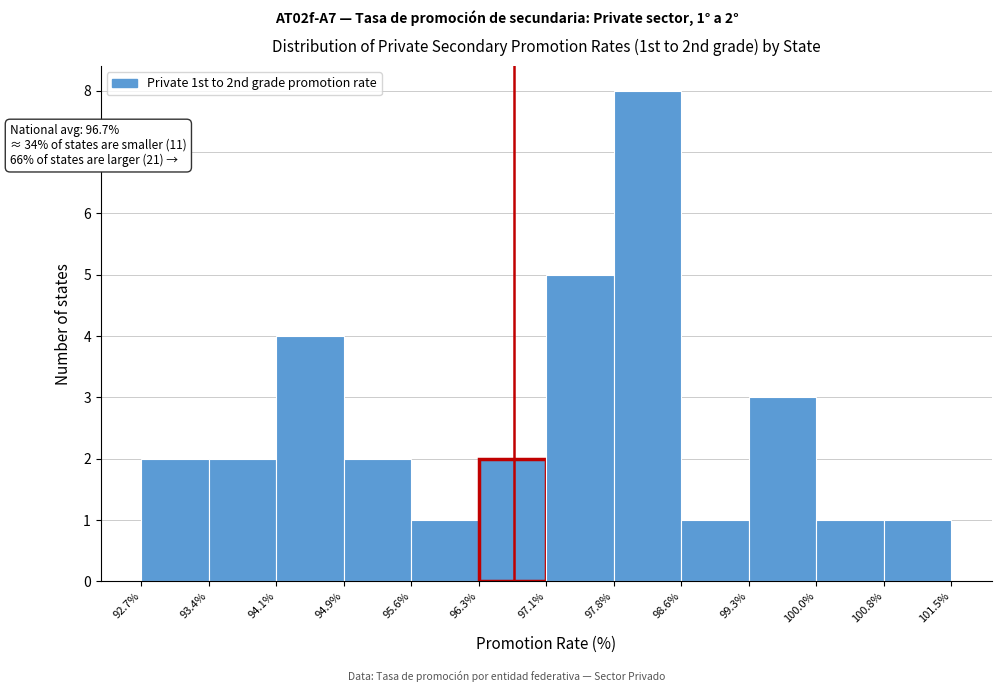

Over which range of the x-axis is the bar tallest?

97.8% to 98.6%